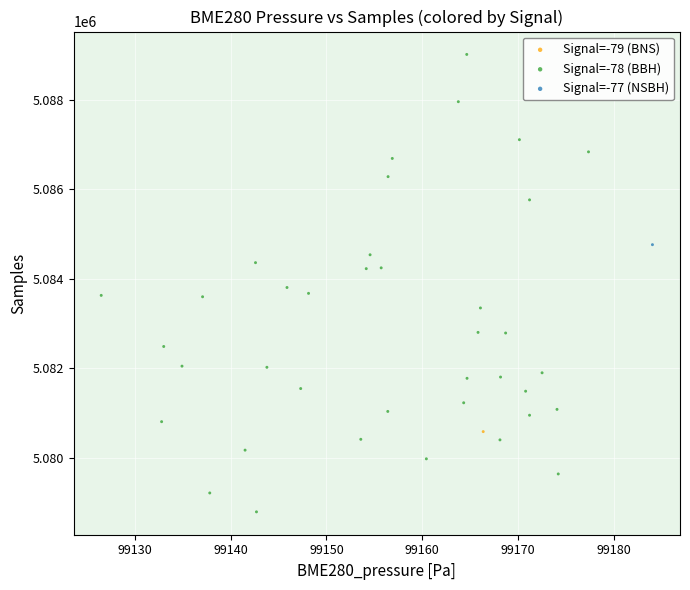

What are all the series names shown in the legend?

Signal=-79 (BNS), Signal=-78 (BBH), Signal=-77 (NSBH)